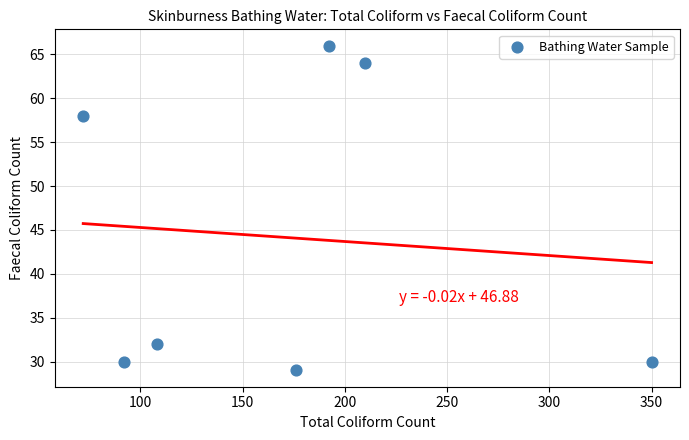

What Y value in the scatter plot is closest to 47?

58